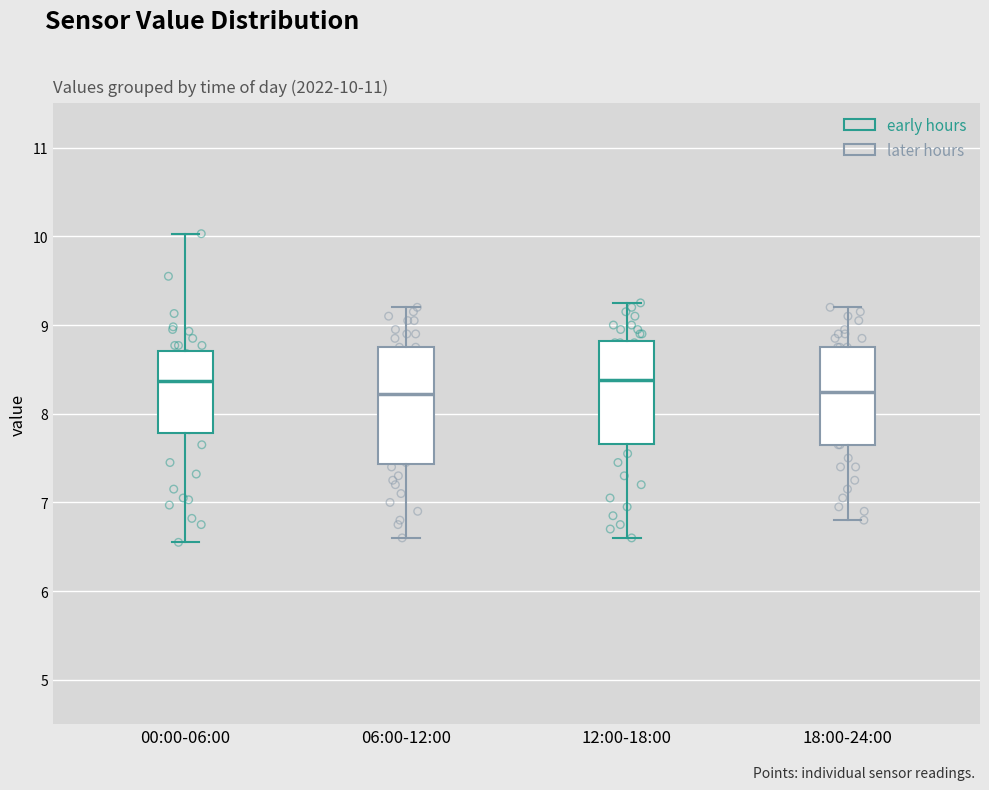

Which box is the tallest, from its lower edge to its upper edge?

06:00-12:00